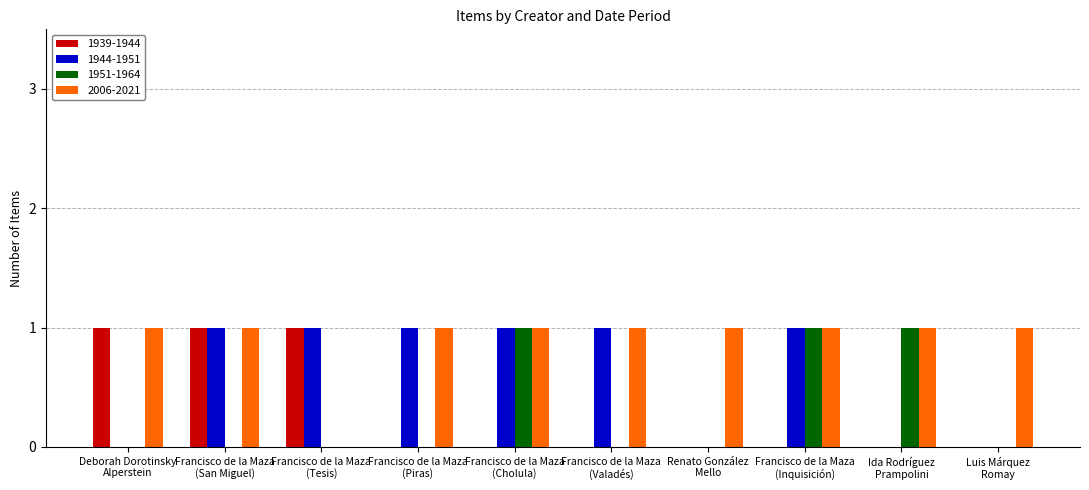

Which series has the largest total across all categories?

2006-2021